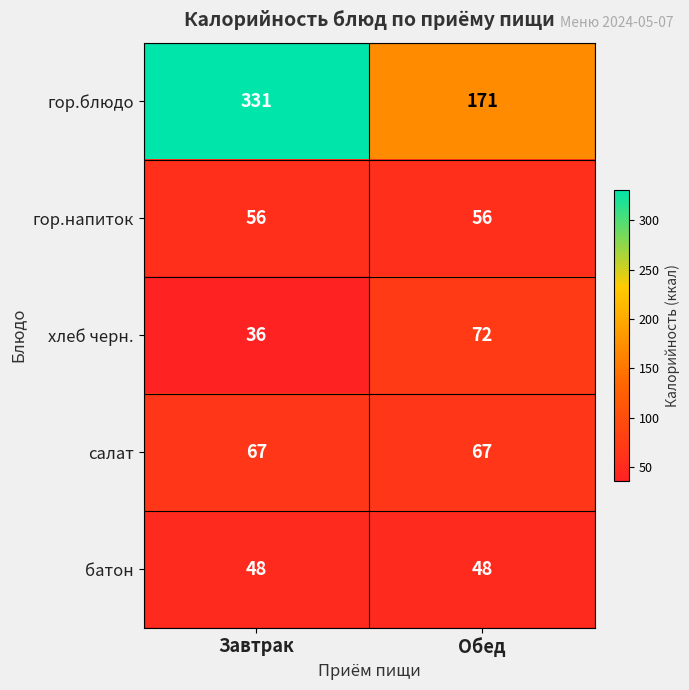

At which category is the sum across all series the highest?

Завтрак